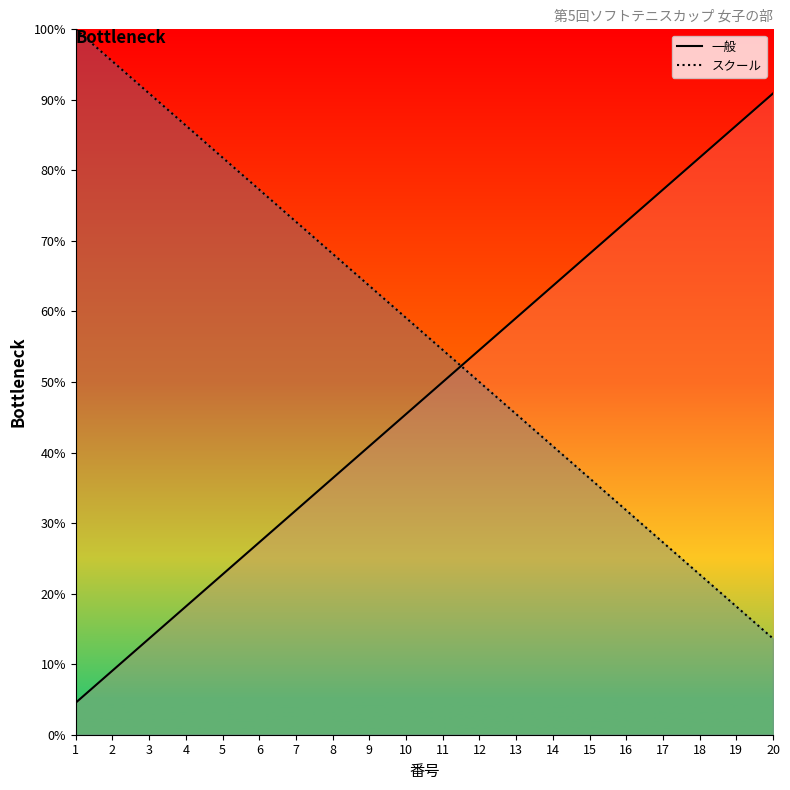

What is the average value of the スクール series?

56.8